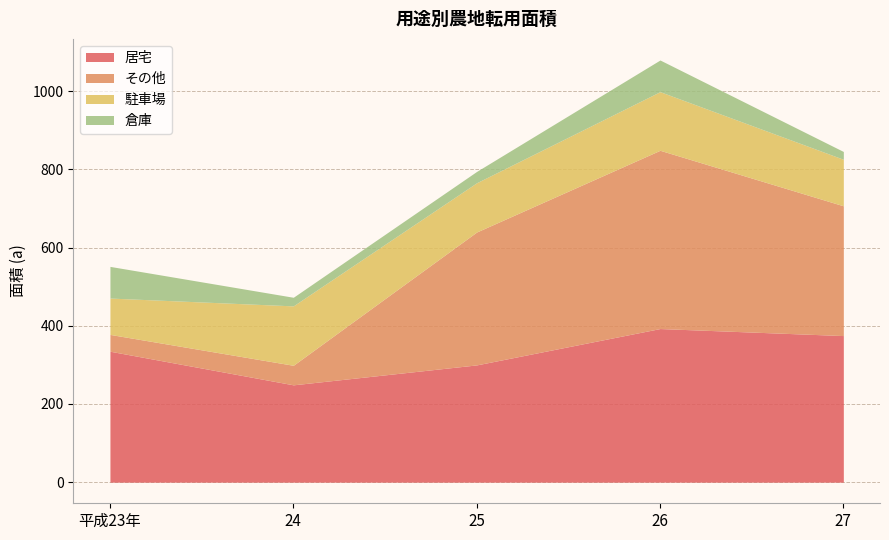

True or false: 居宅 has a value of 658 at 27.

False